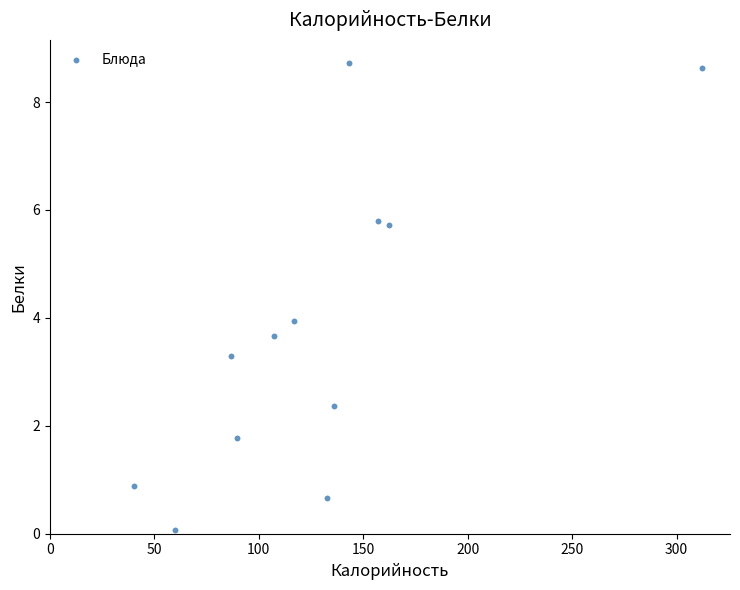

What is the average X value?

128.7